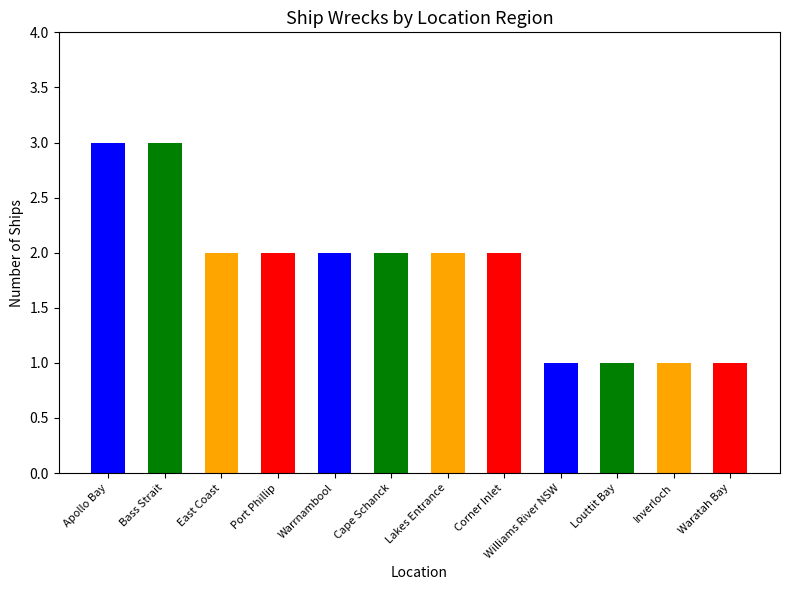

What is the approximate value at Williams River NSW?

1